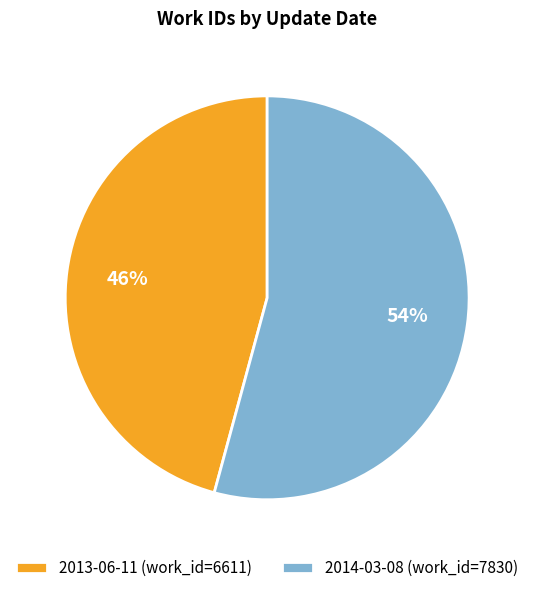

How many segments does this pie chart have?

2